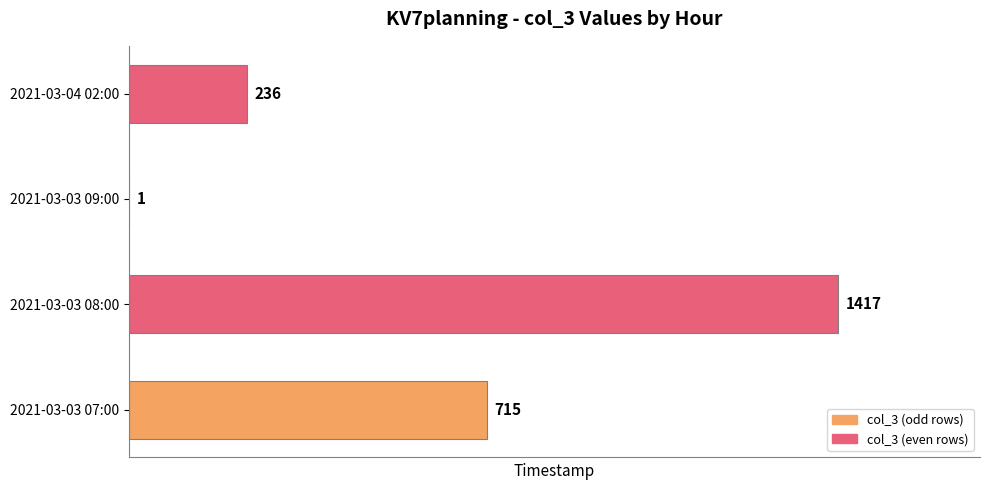

What is the maximum value shown in the chart?

1417